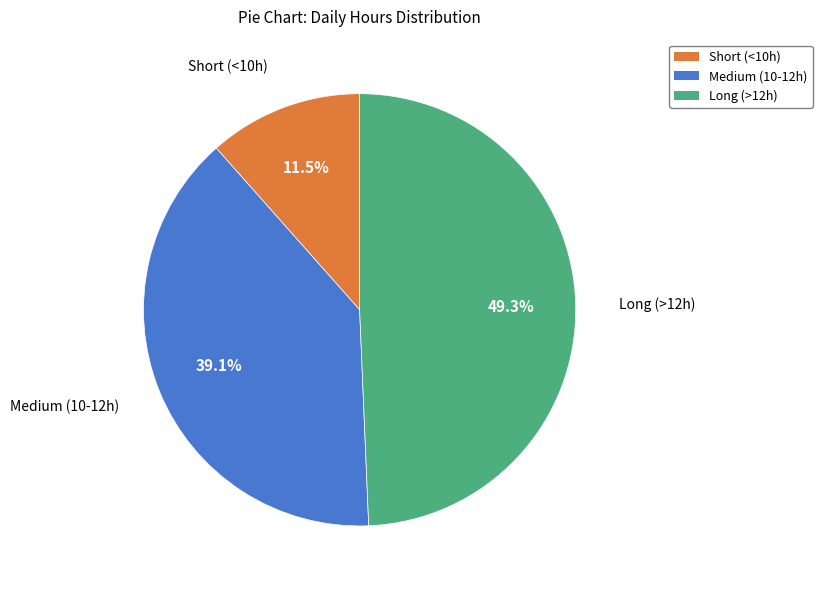

Count the number of slices in the pie.

3